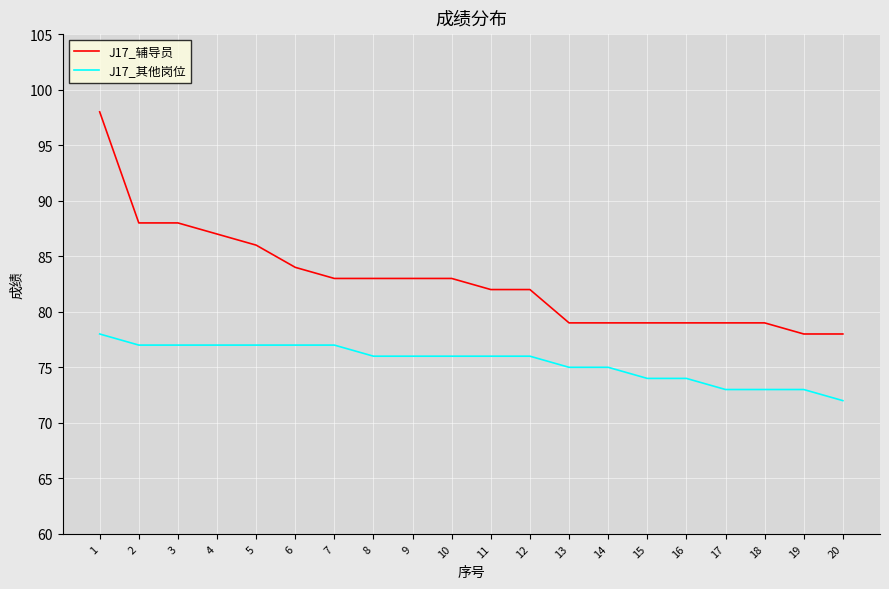

What is the difference between the highest and lowest values at 17?

6